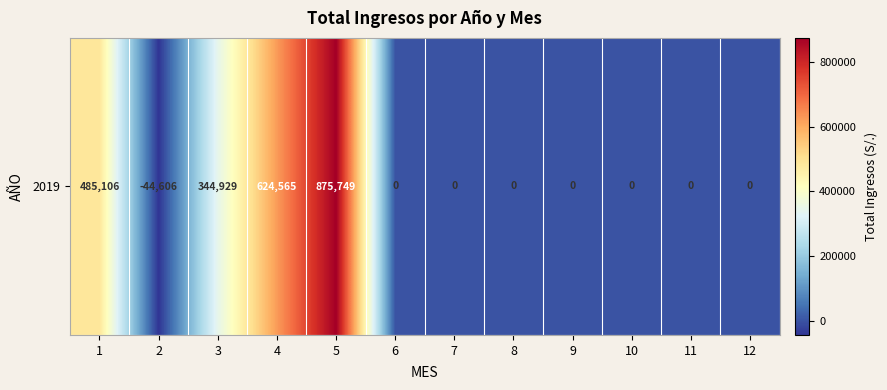

Count the number of values greater than 0.

4